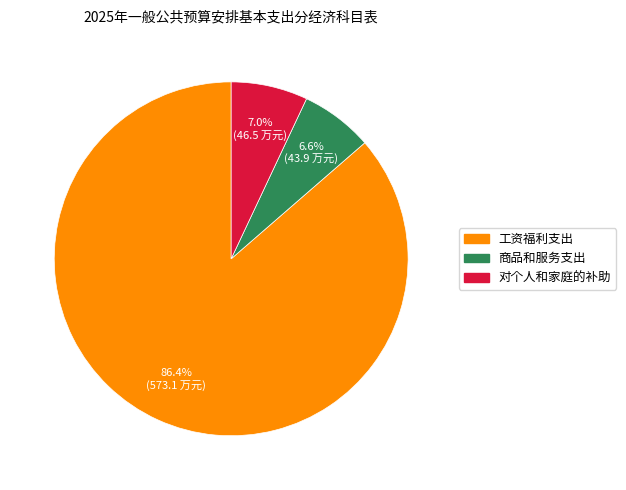

What percentage is the 商品和服务支出 slice, to the nearest percent?

7%